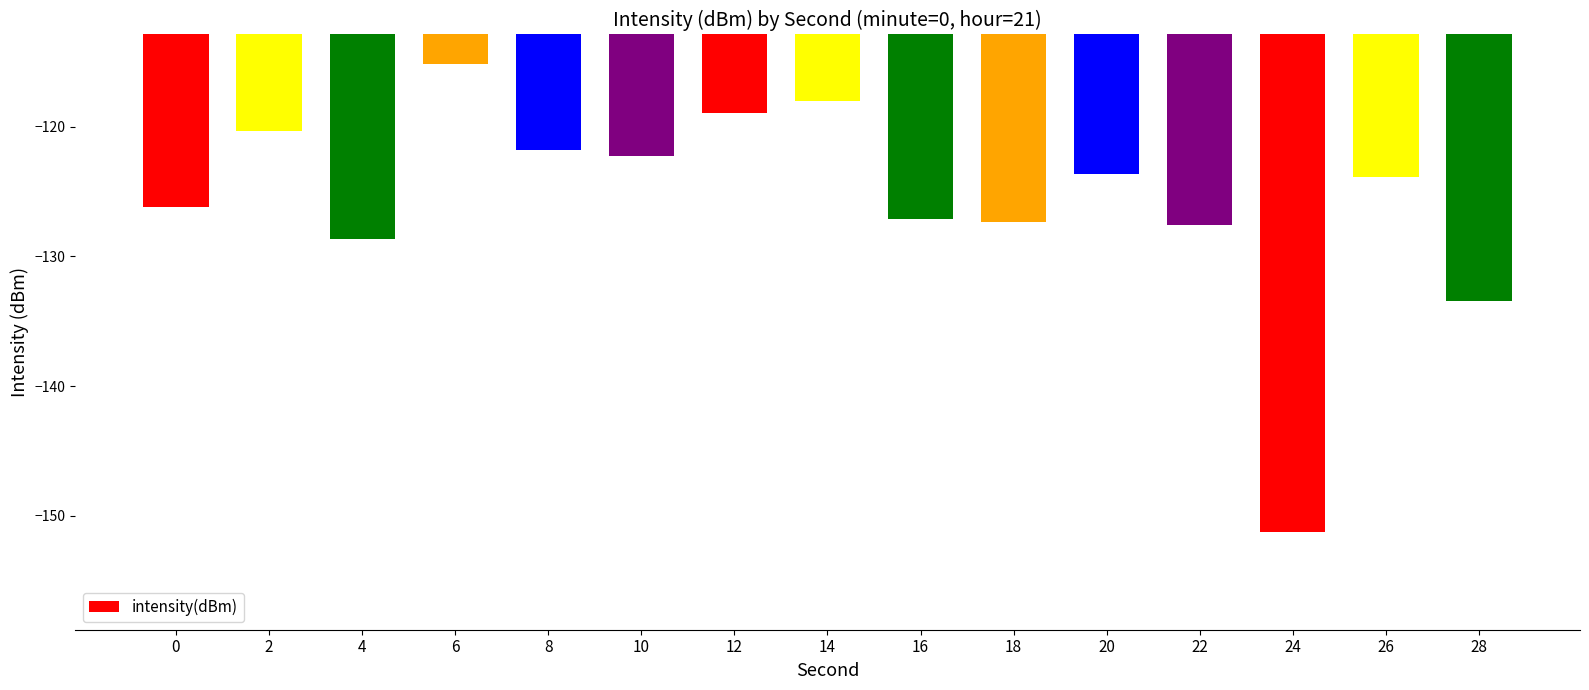

What is the approximate value at 14?

-118.0